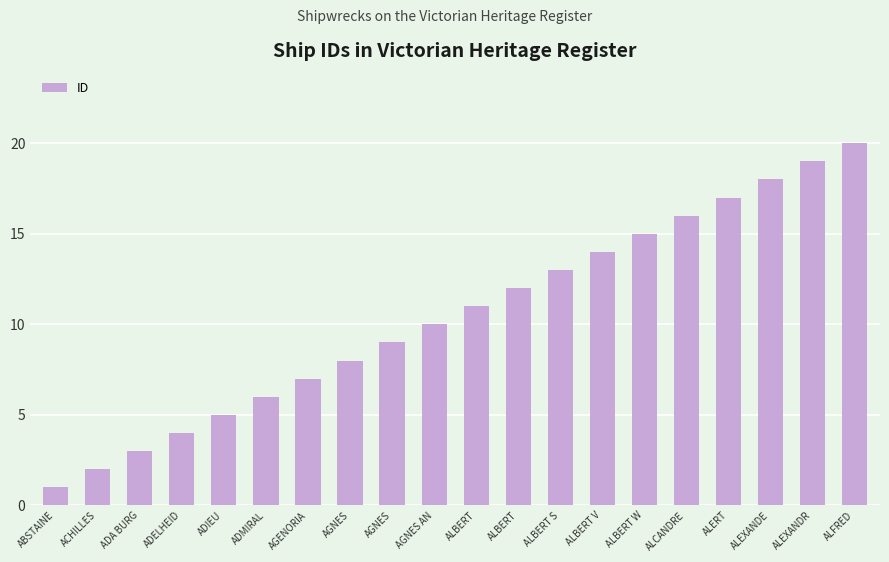

How many bars are there in total?

20